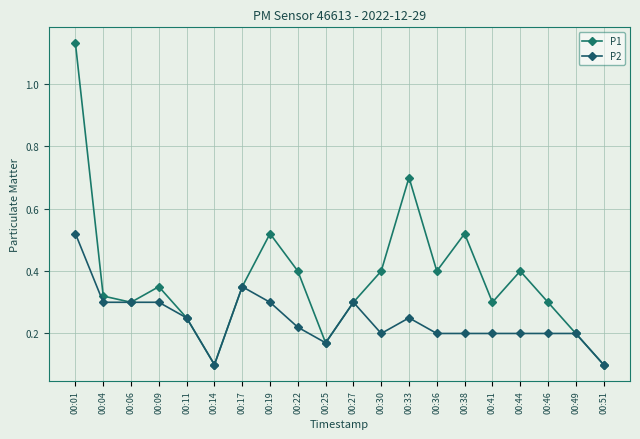

How many interior local valleys does the P2 series have?

3